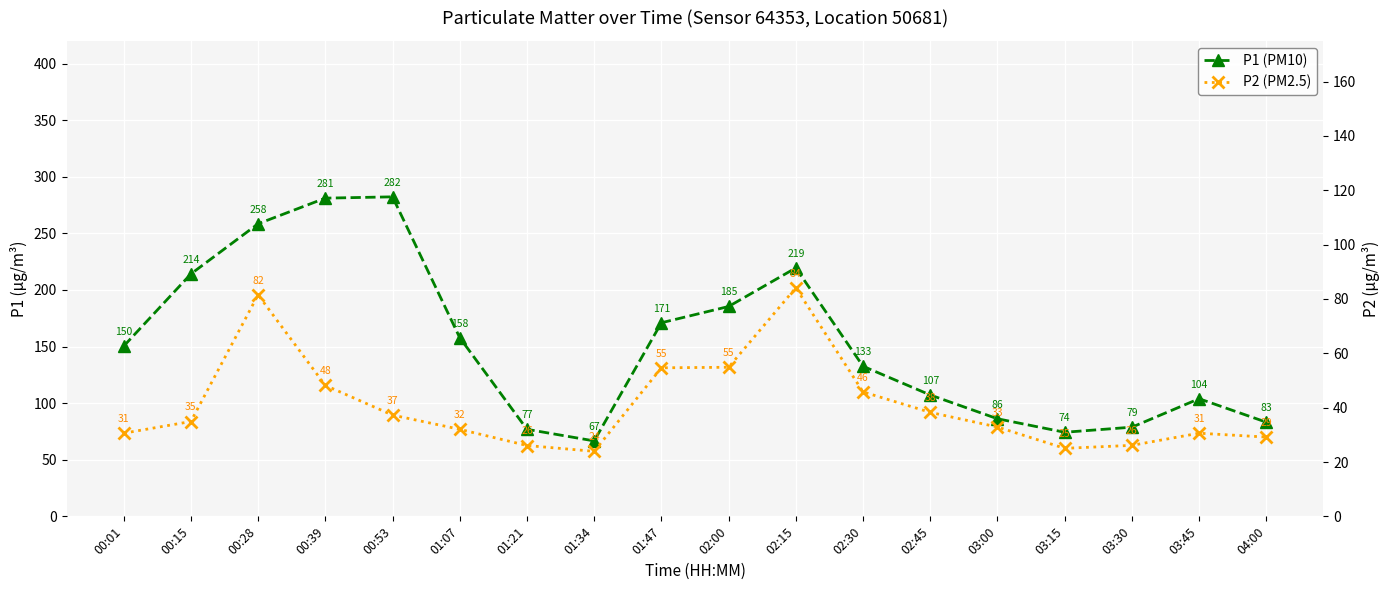

What is the total value across all series at 00:39?

329.3